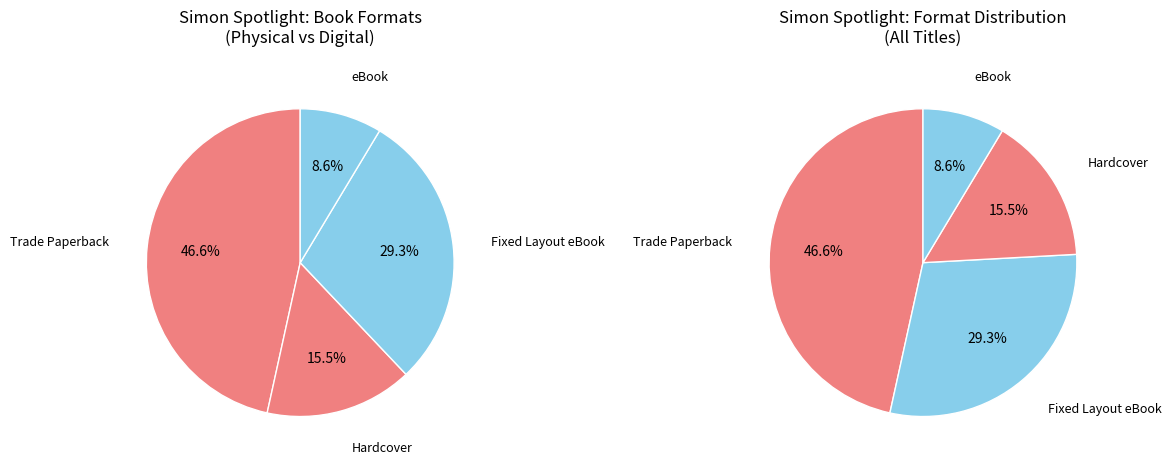

To the nearest percent, what portion does eBook represent?

9%